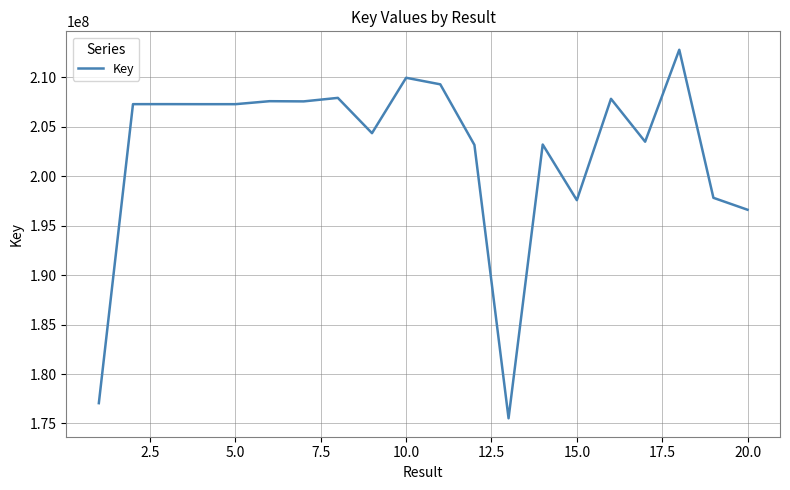

How many lines are shown in the chart?

1